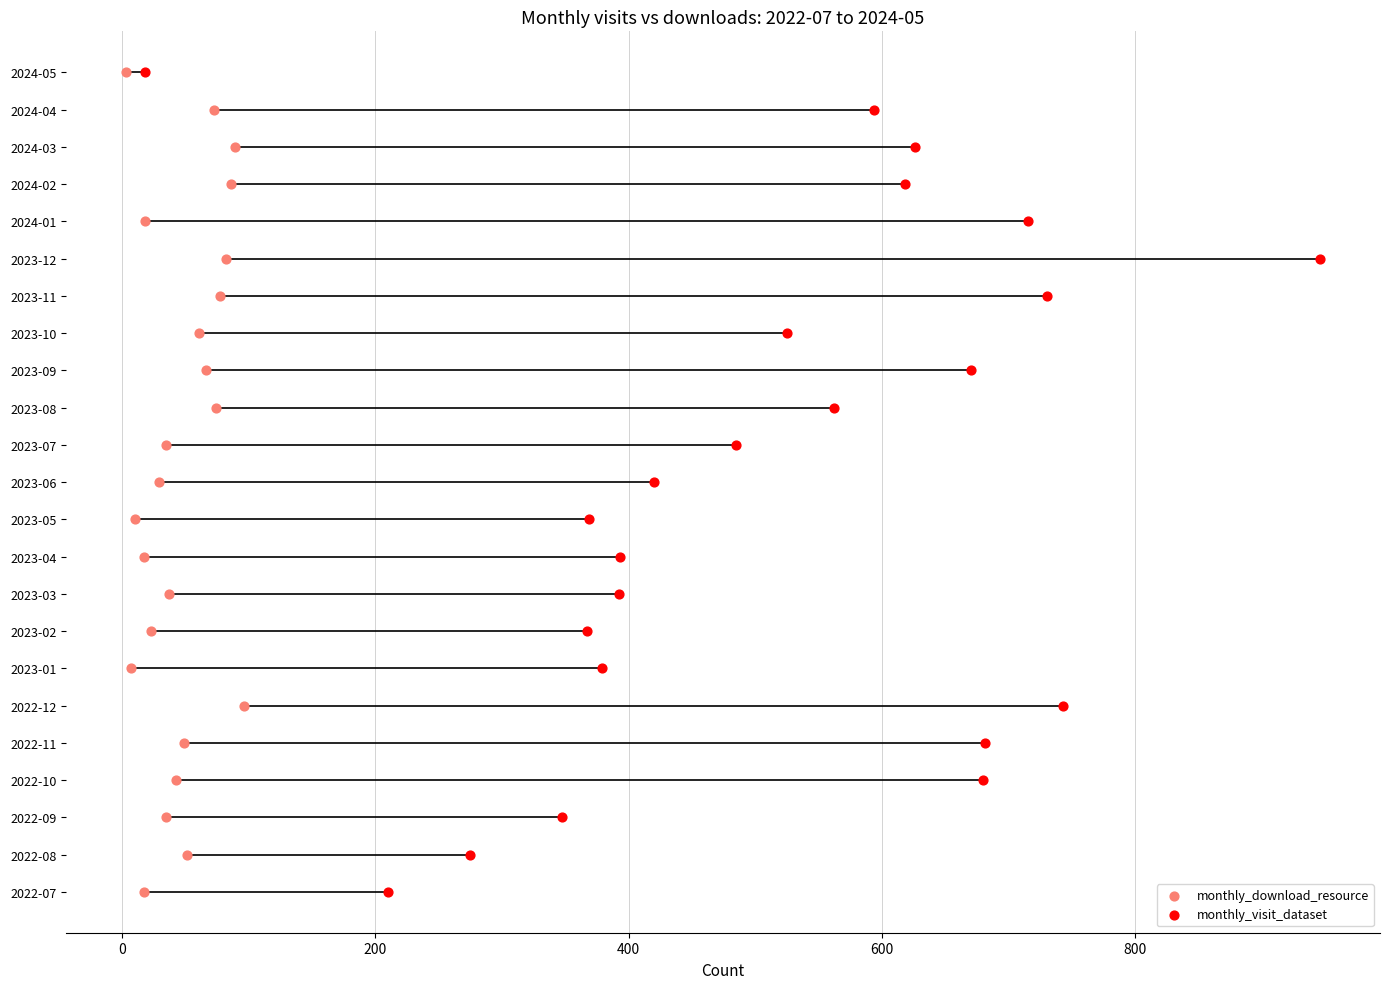

Which series reaches the maximum Y coordinate?

monthly_download_resource